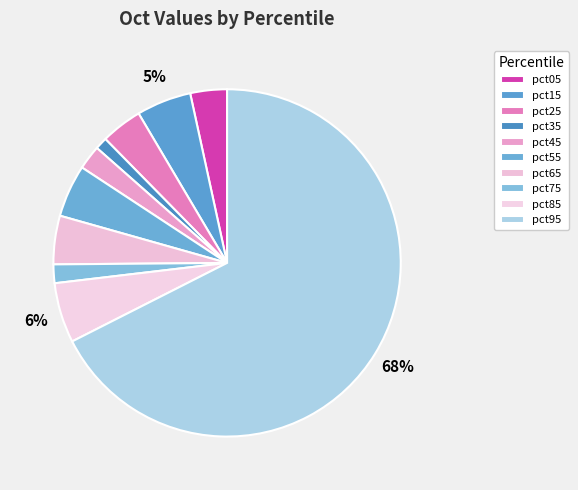

Does pct95 account for over 50% of the chart?

Yes